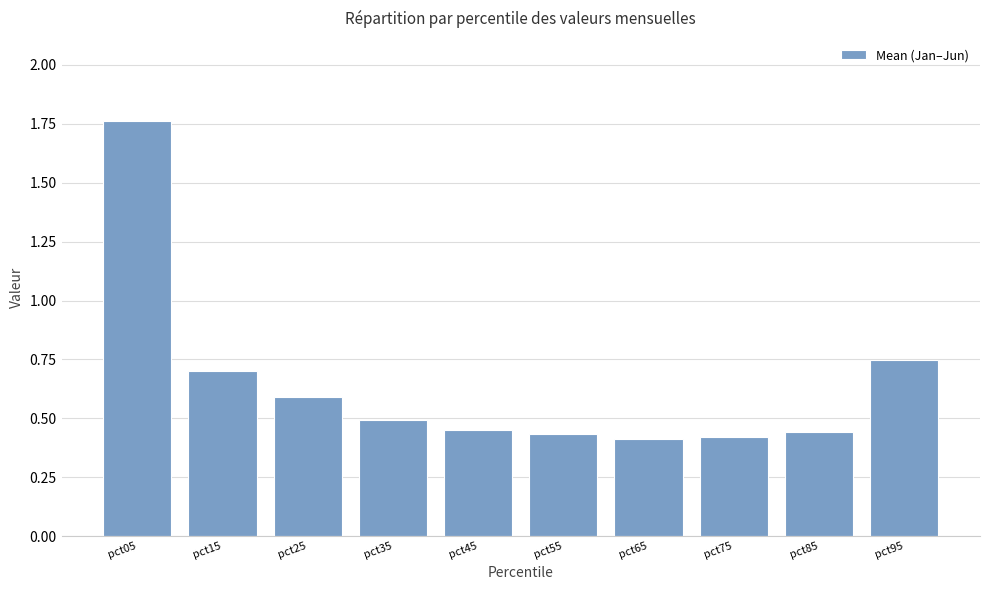

What is the difference between the second highest and minimum values?

0.3